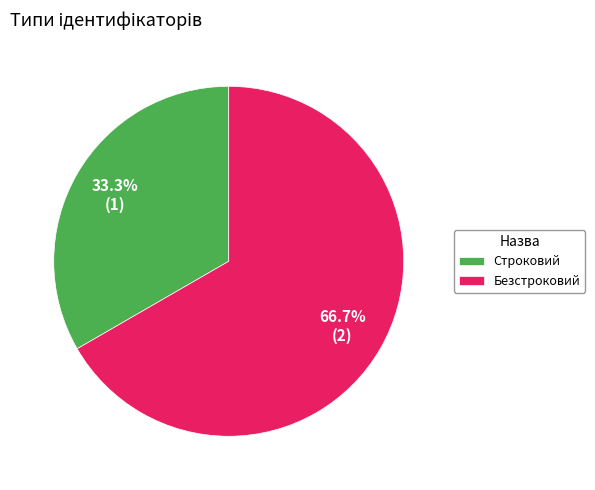

To the nearest percent, what is the average slice percentage?

50%